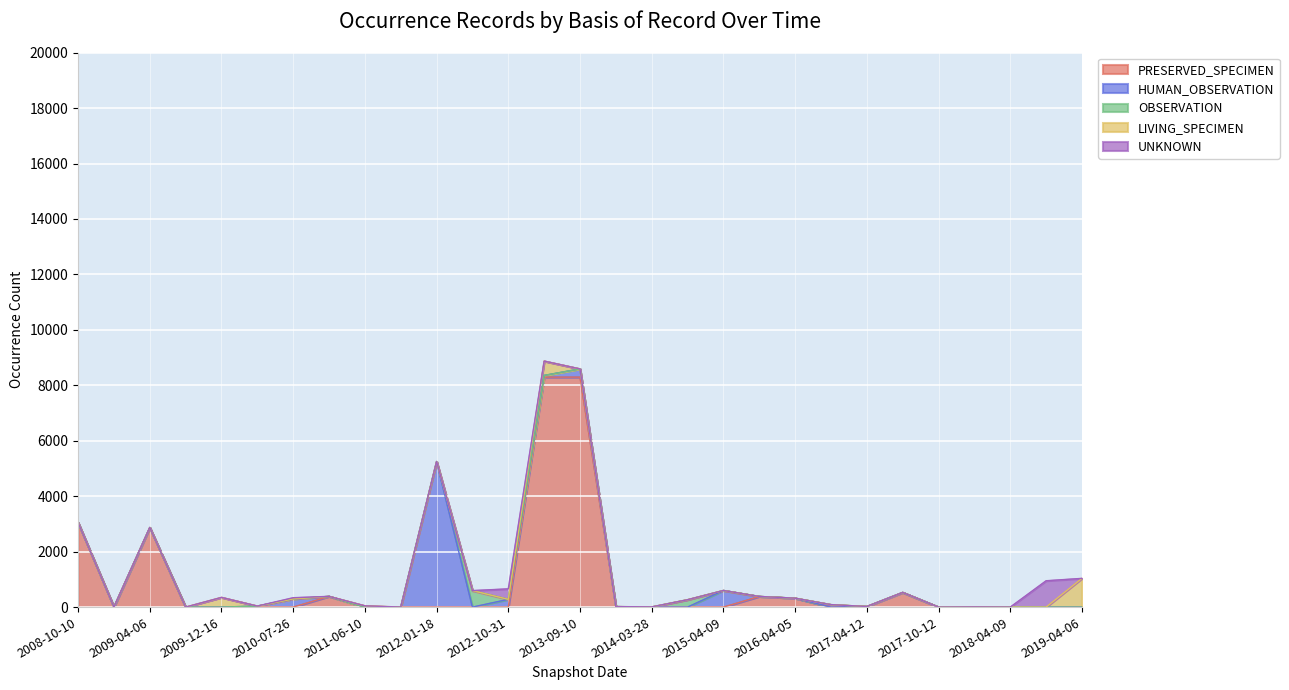

What is the label of the 22nd point from the left?

2016-07-04